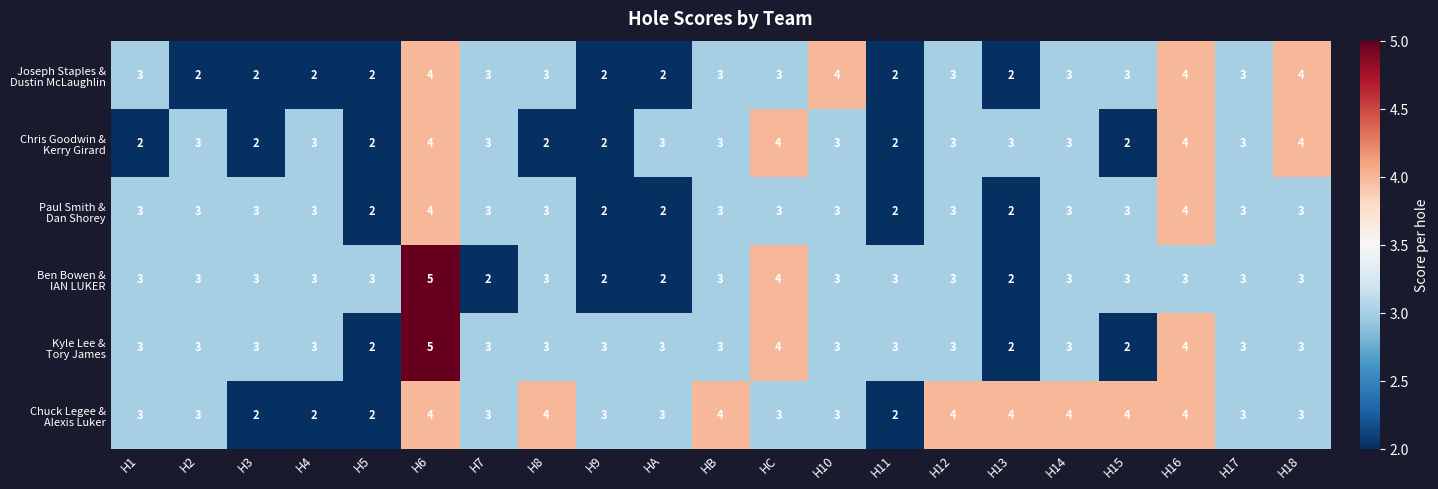

What is the total value across all series at H8?

18